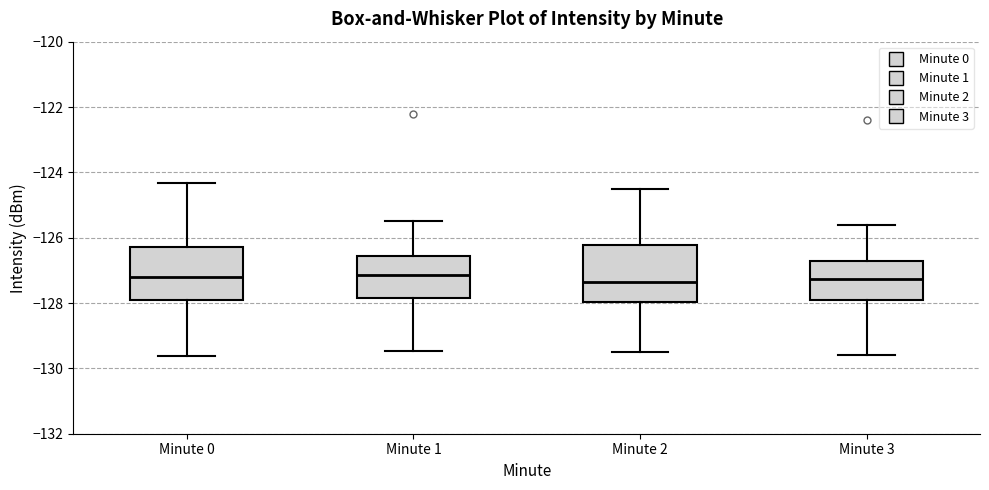

Reading left to right, transcribe this box plot: for each box, give where its median line is, the range the box spans, and where its two whiskers end, as read against the y-axis. The values are not printed on the chart, so give them approximately, as read against the axis.

Minute 0: median -127.2, box -128.0 to -126.2, whiskers -129.6 to -124.4
Minute 1: median -127.2, box -127.8 to -126.6, whiskers -129.4 to -125.4
Minute 2: median -127.4, box -128.0 to -126.2, whiskers -129.4 to -124.4
Minute 3: median -127.2, box -127.8 to -126.6, whiskers -129.6 to -125.6